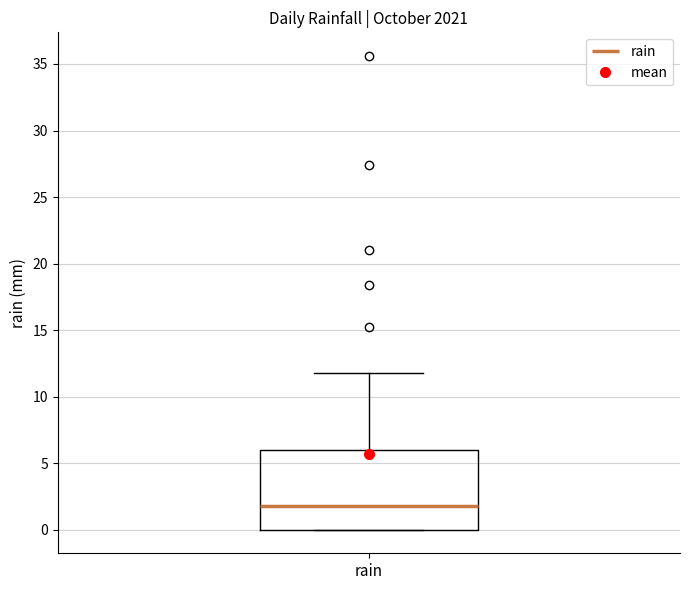

Read this box plot against the y-axis: the position of the median line, the range covered by the box, and the ends of both whiskers. The values are not printed on the chart, so give them approximately, as read against the axis.

median 2, box 0 to 6, whiskers 0 to 12